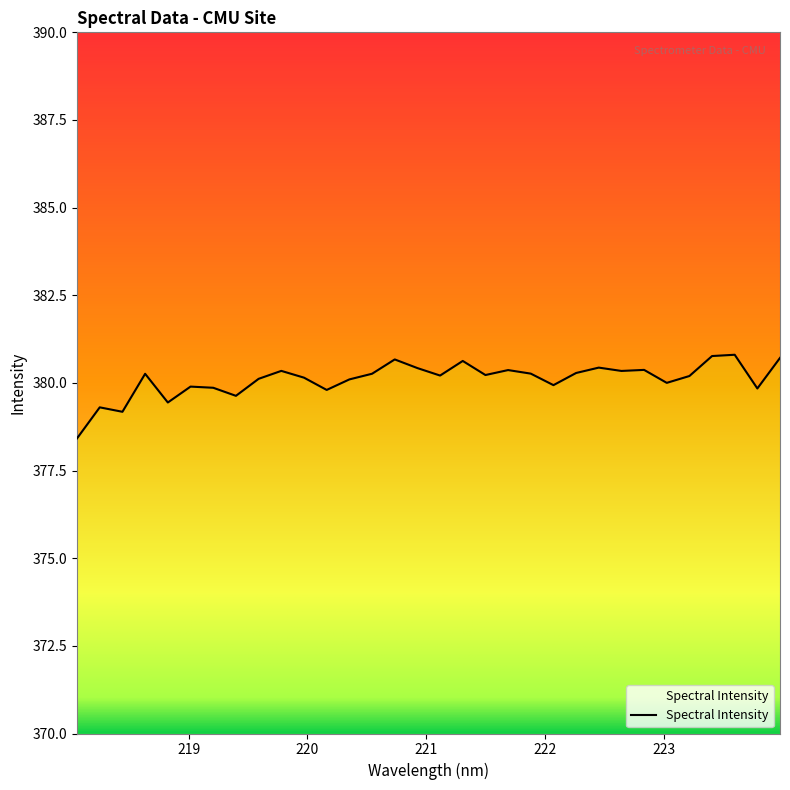

What is the sum of all values?

12163.2